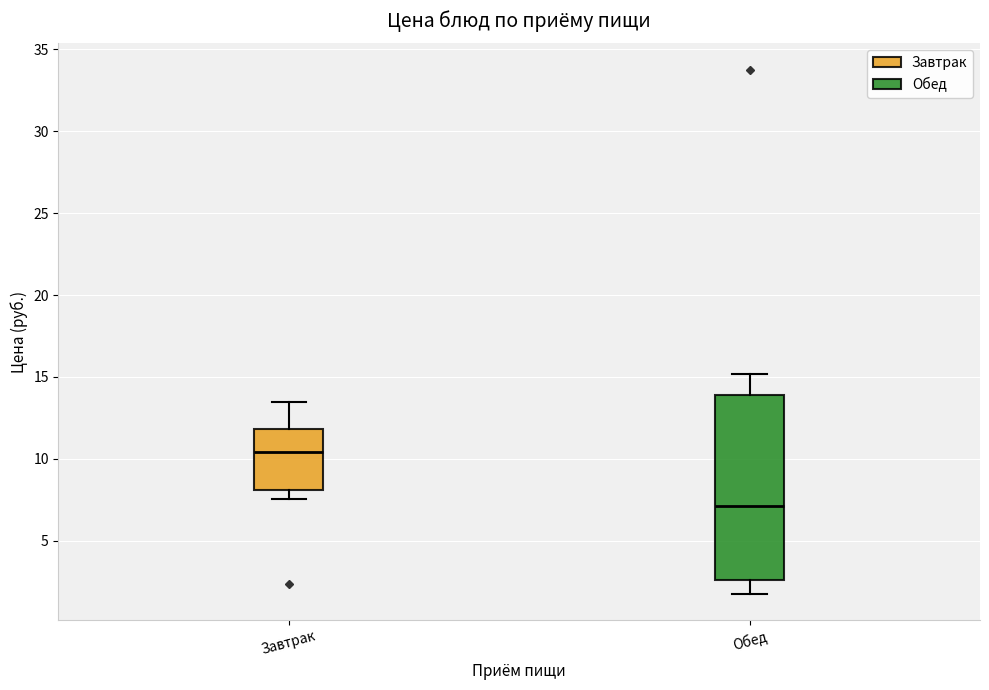

Which box's median line is the highest?

Завтрак